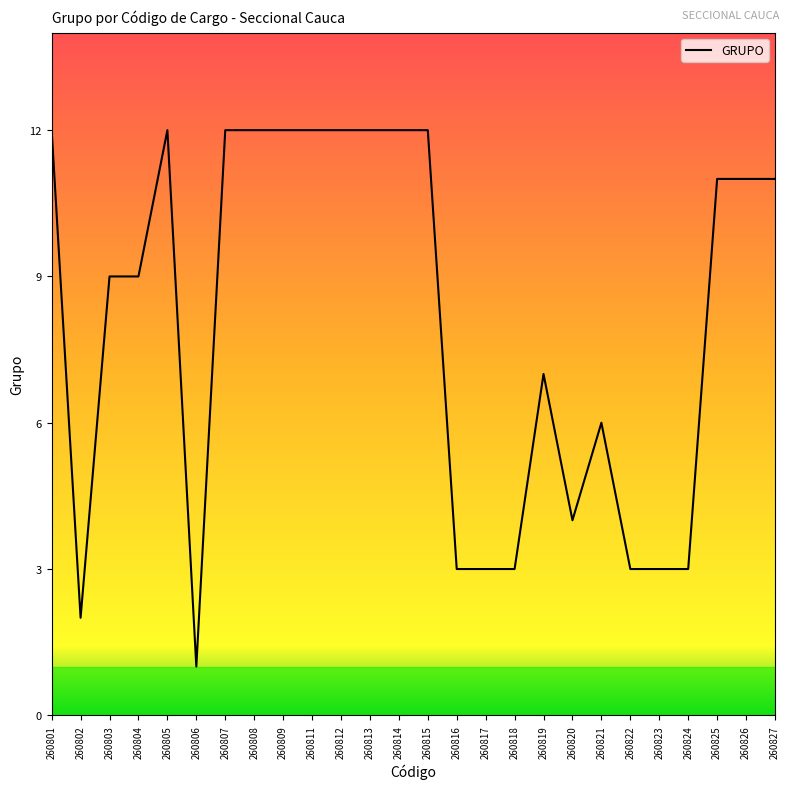

What is the maximum value shown in the chart?

12